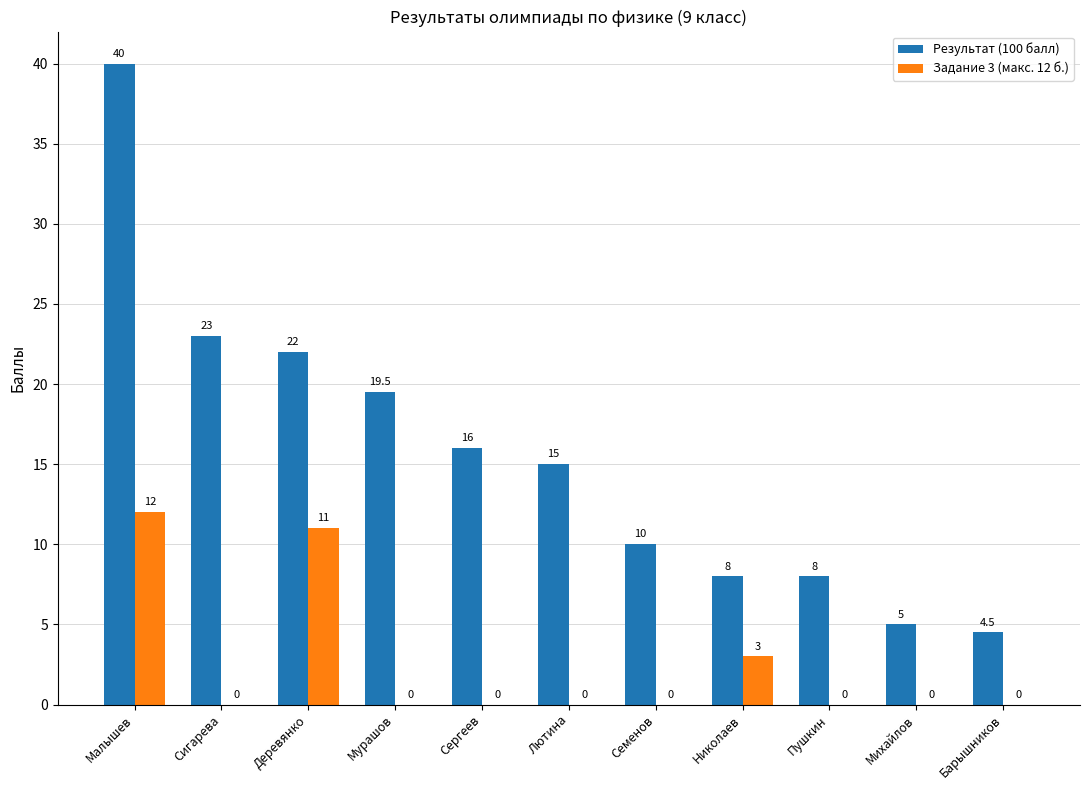

Reading left to right, transcribe all the data shown in this chart.

Результат (100 балл): Малышев=40.0	Сигарева=23.0	Деревянко=22.0	Мурашов=19.5	Сергеев=16.0	Лютина=15.0	Семенов=10.0	Николаев=8.0	Пушкин=8.0	Михайлов=5.0	Барышников=4.5
Задание 3 (макс. 12 б.): Малышев=12.0	Сигарева=0.0	Деревянко=11.0	Мурашов=0.0	Сергеев=0.0	Лютина=0.0	Семенов=0.0	Николаев=3.0	Пушкин=0.0	Михайлов=0.0	Барышников=0.0